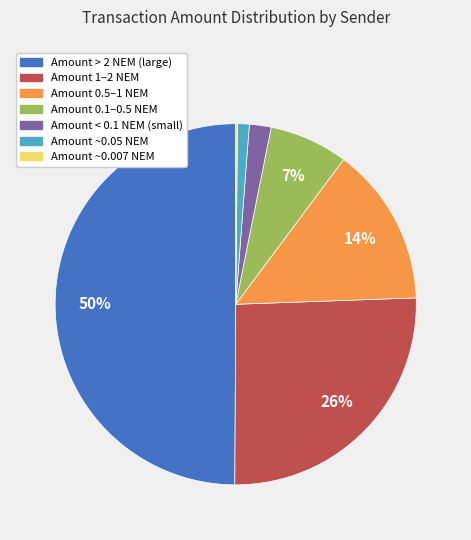

To the nearest percent, what is the difference between the largest and smallest slice percentages?

50%